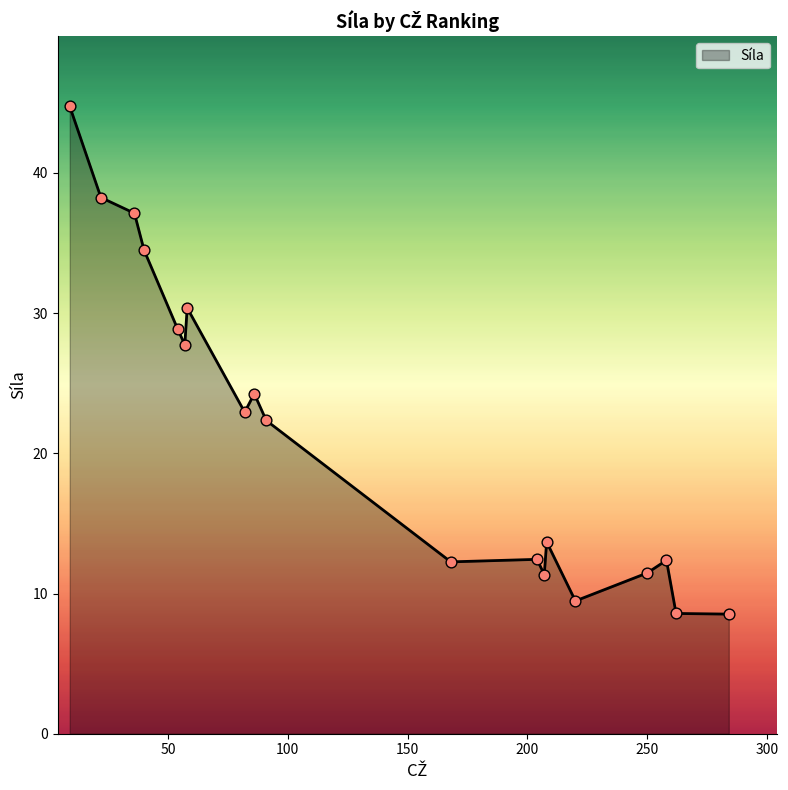

What is the difference between the maximum and minimum values?

36.2